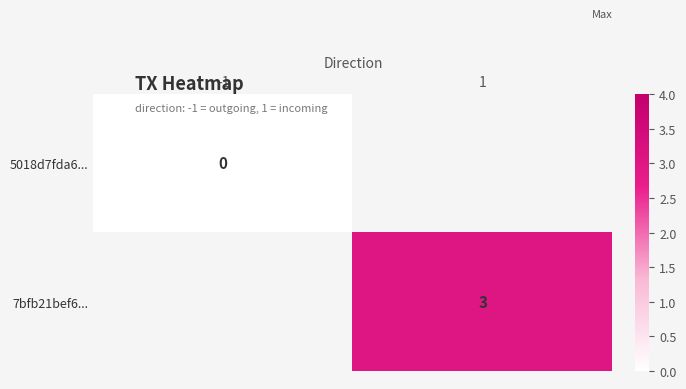

The 7bfb21bef6... series shows 3 at 1. True or false?

True